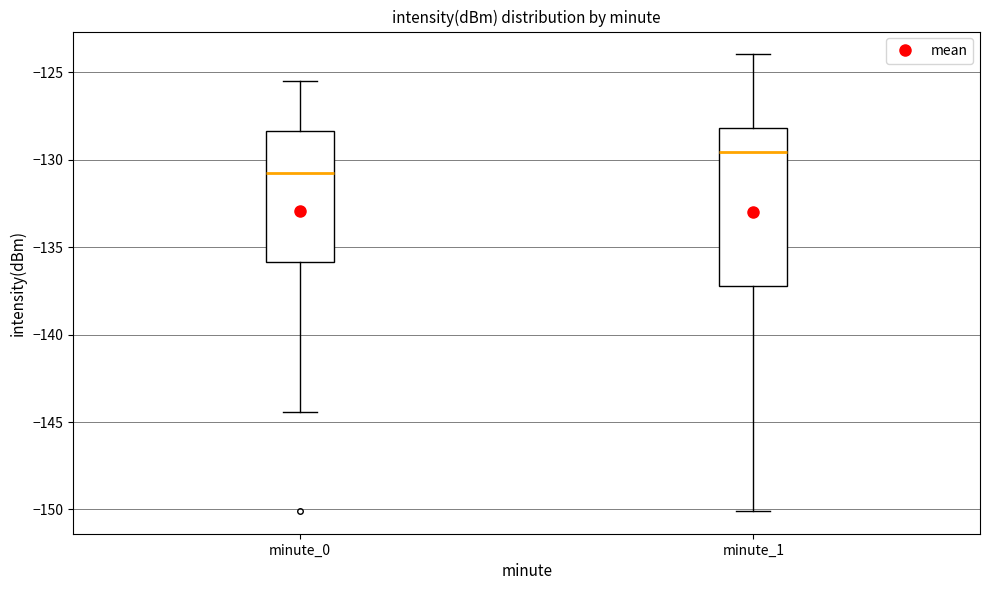

Reading left to right, transcribe this box plot: for each box, give where its median line is, the range the box spans, and where its two whiskers end, as read against the y-axis. The values are not printed on the chart, so give them approximately, as read against the axis.

minute_0: median -131.0, box -136.0 to -128.5, whiskers -144.5 to -125.5
minute_1: median -129.5, box -137.0 to -128.0, whiskers -150.0 to -124.0